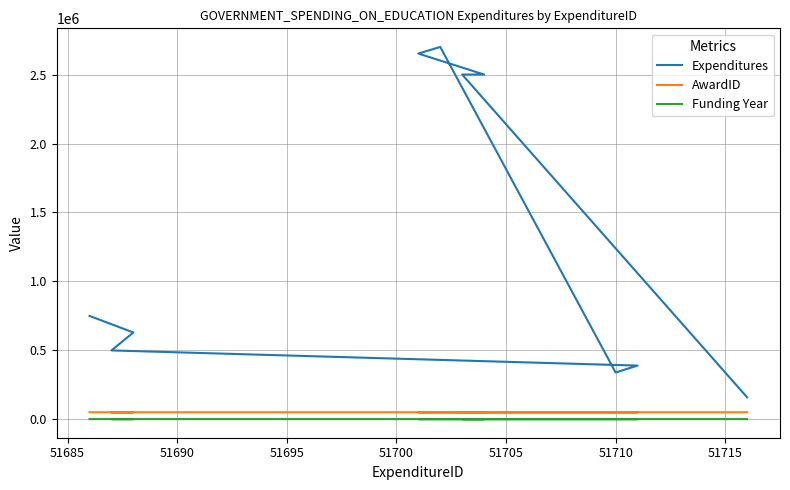

At which category does AwardID reach its first local peak?

51710